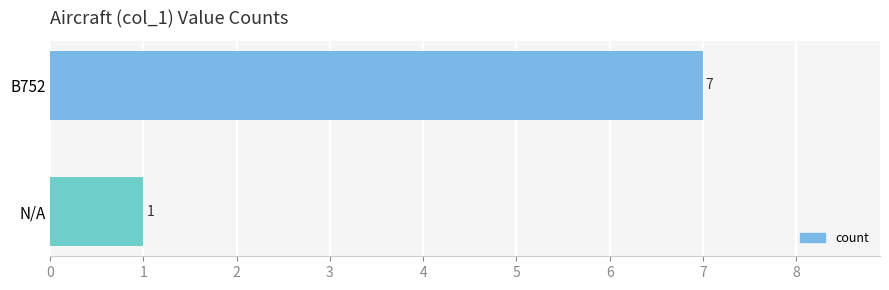

Rank the categories by value from highest to lowest.

B752, N/A